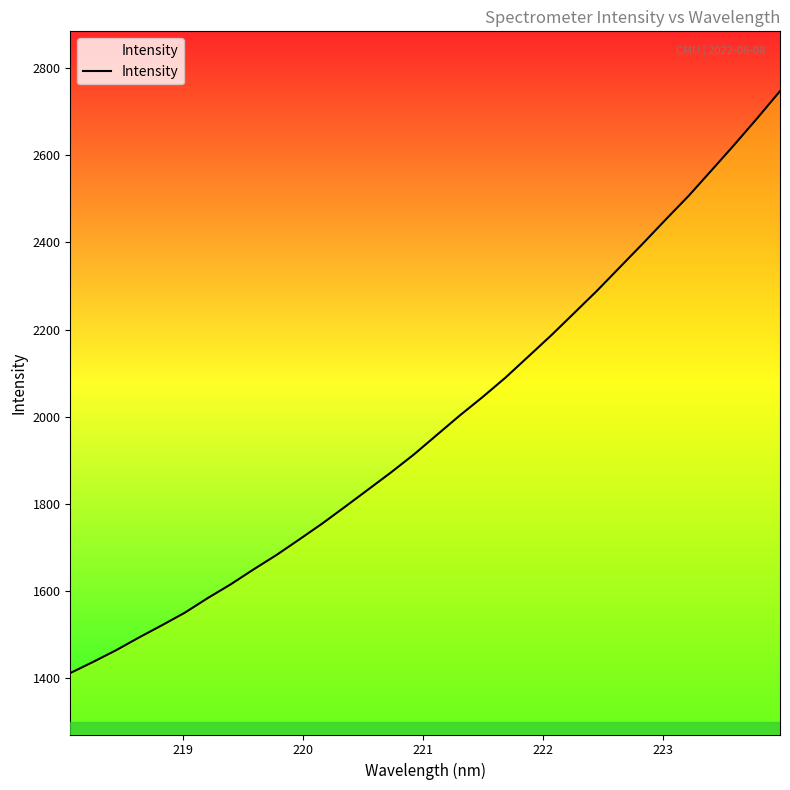

What is the maximum value shown in the chart?

2747.4